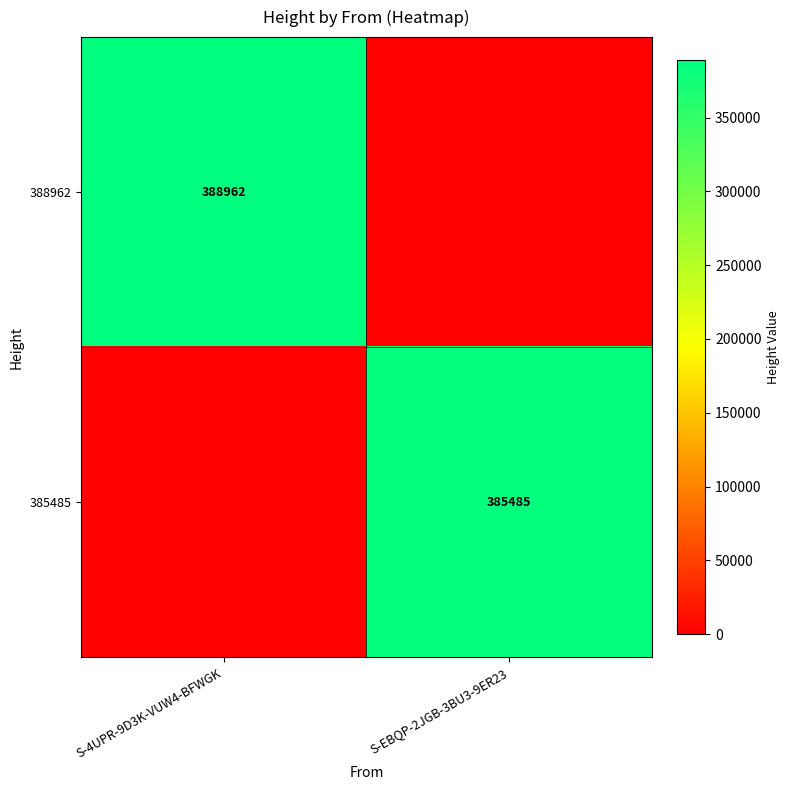

True or false: 388962 has a value of 103714 at S-4UPR-9D3K-VUW4-BFWGK.

False